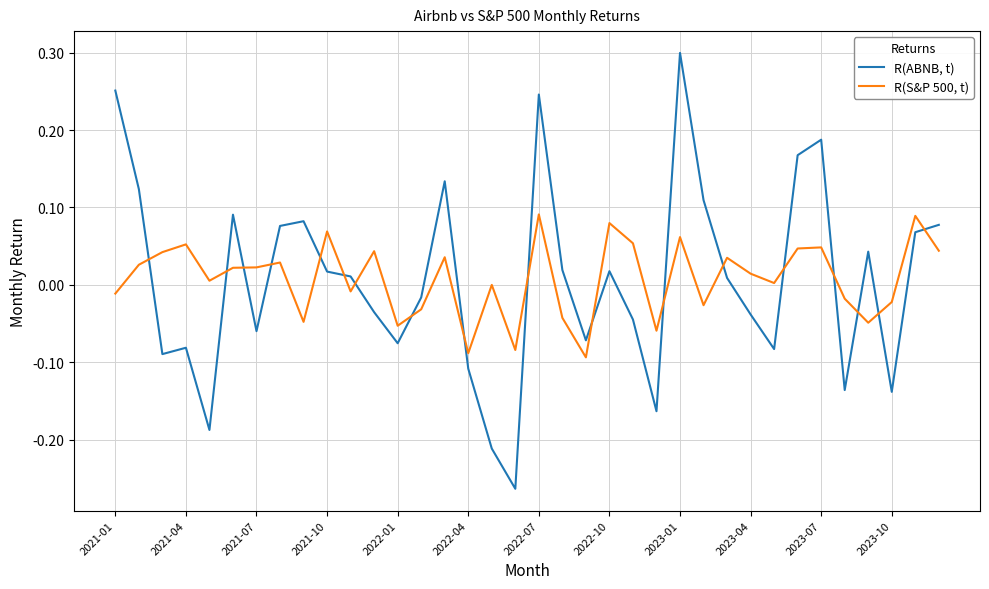

After their last crossing, which series has the higher values: R(ABNB, t) or R(S&P 500, t)?

R(ABNB, t)